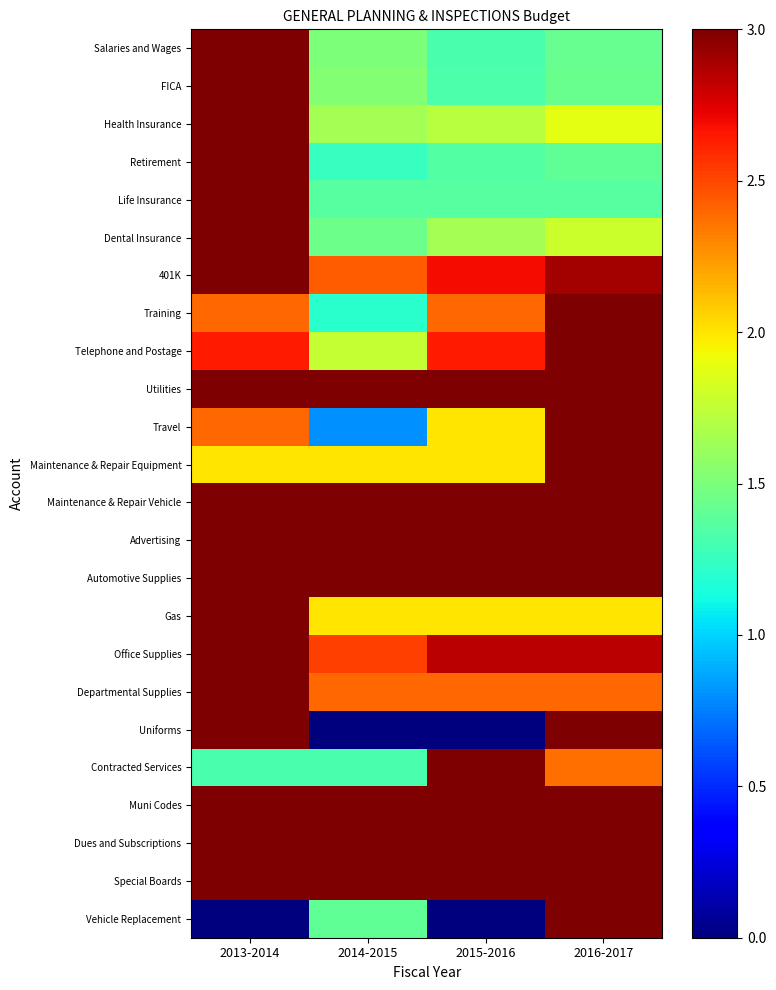

How many categories are shown in the chart?

4